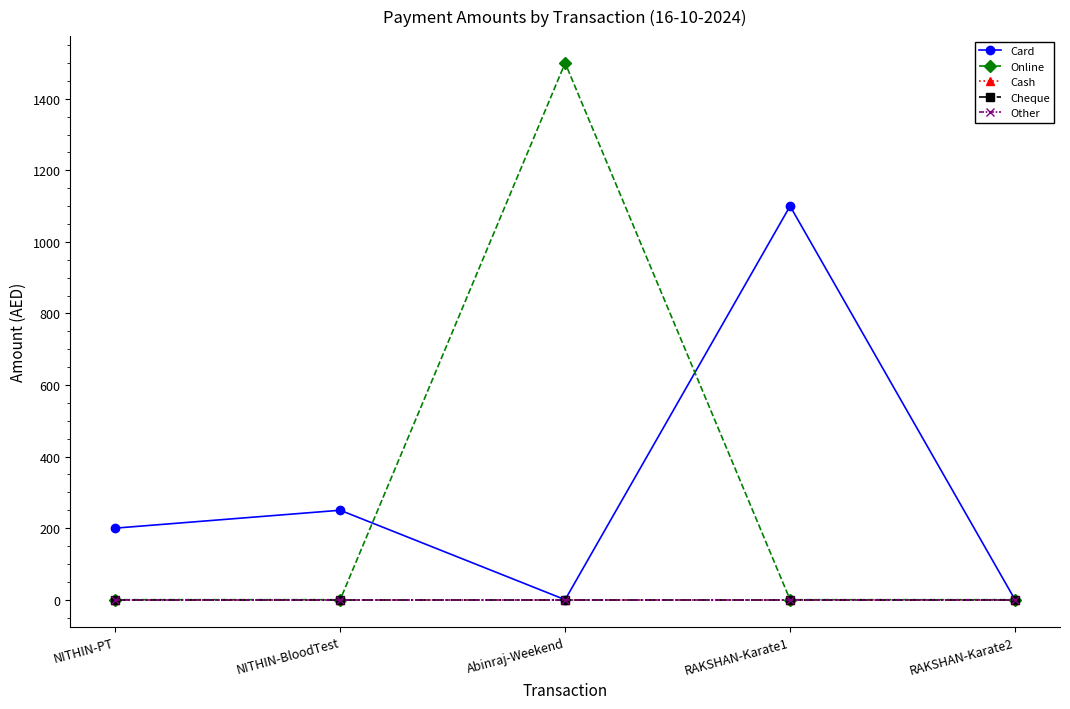

Is the value of Cash at RAKSHAN-Karate2 greater than the value of Other at NITHIN-BloodTest?

No